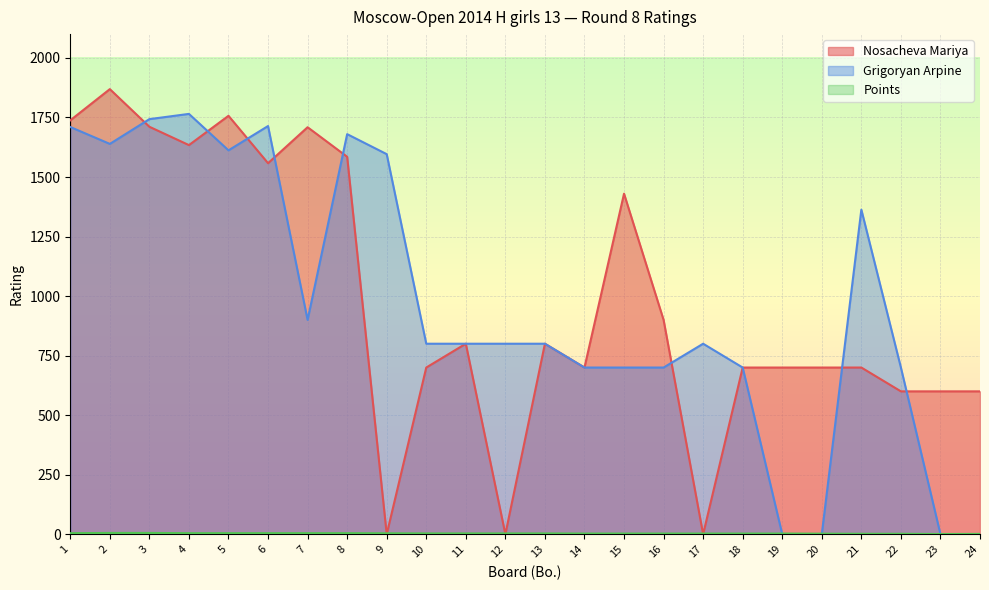

What are all the series names shown in the legend?

Nosacheva Mariya, Grigoryan Arpine, Points